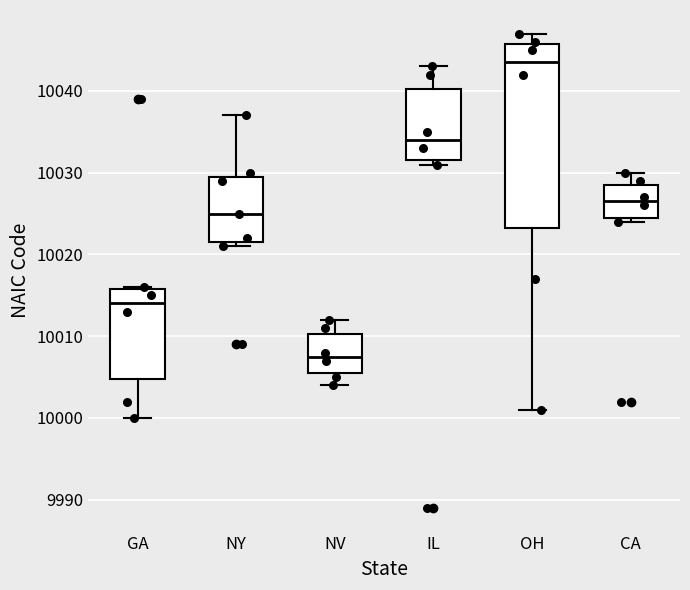

Reading left to right, transcribe this box plot: for each box, give where its median line is, the range the box spans, and where its two whiskers end, as read against the y-axis. The values are not printed on the chart, so give them approximately, as read against the axis.

GA: median 10014, box 10005 to 10016, whiskers 10000 to 10016
NY: median 10025, box 10022 to 10030, whiskers 10021 to 10037
NV: median 10008, box 10006 to 10010, whiskers 10004 to 10012
IL: median 10034, box 10032 to 10040, whiskers 10031 to 10043
OH: median 10044, box 10023 to 10046, whiskers 10001 to 10047
CA: median 10027, box 10025 to 10029, whiskers 10024 to 10030